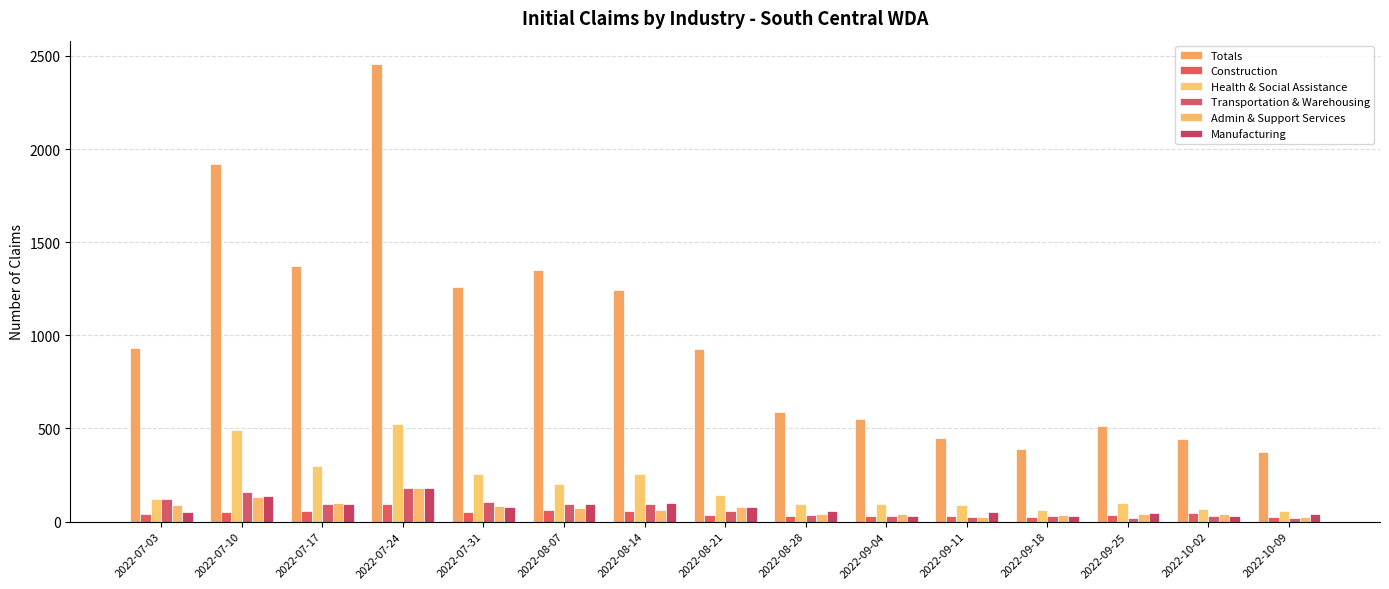

What is the label of the 14th bar from the right?

2022-07-10